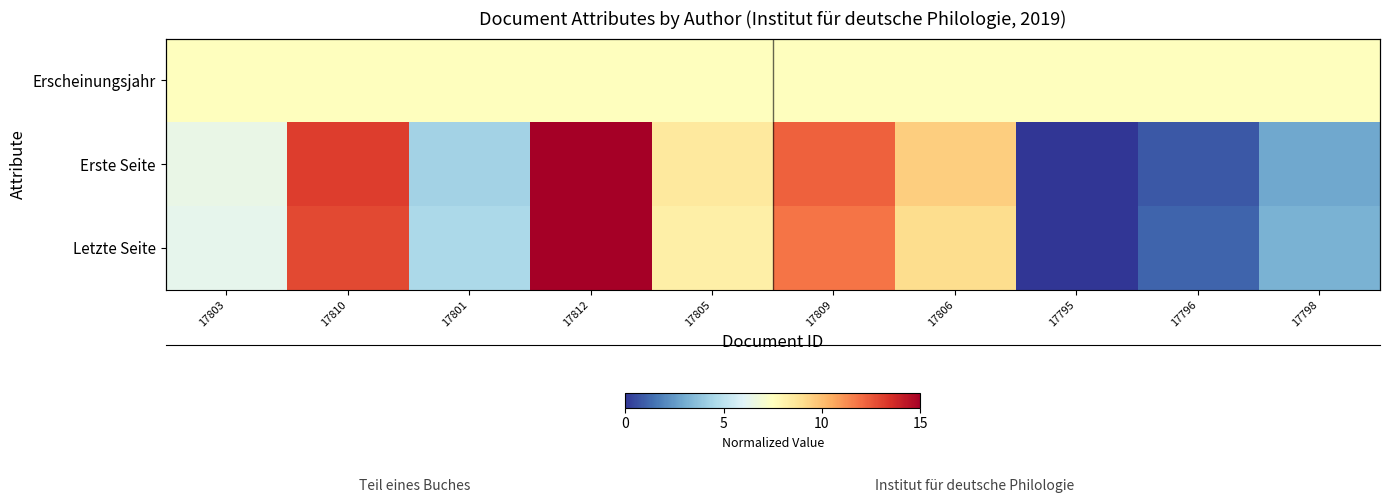

How many data points does each series have?

10